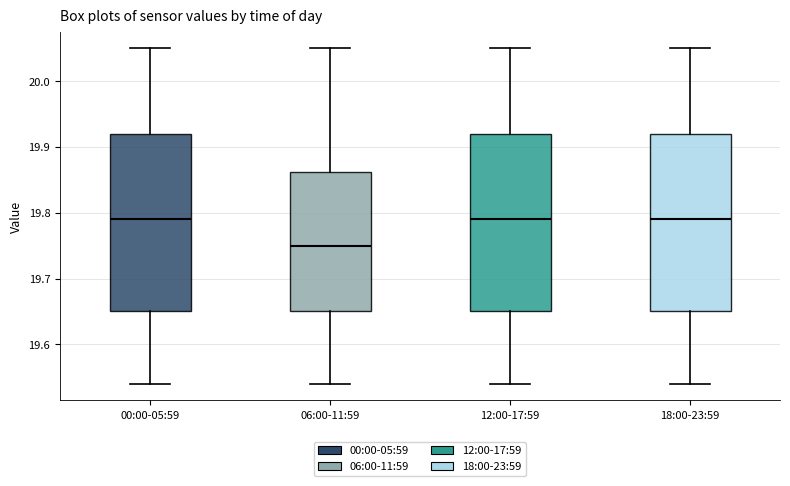

Reading left to right, read every box against the y-axis: the position of its median line, the range the box covers, and the ends of its whiskers. The values are not printed on the chart, so give them approximately, as read against the axis.

00:00-05:59: median 19.79, box 19.65 to 19.92, whiskers 19.54 to 20.05
06:00-11:59: median 19.75, box 19.65 to 19.86, whiskers 19.54 to 20.05
12:00-17:59: median 19.79, box 19.65 to 19.92, whiskers 19.54 to 20.05
18:00-23:59: median 19.79, box 19.65 to 19.92, whiskers 19.54 to 20.05